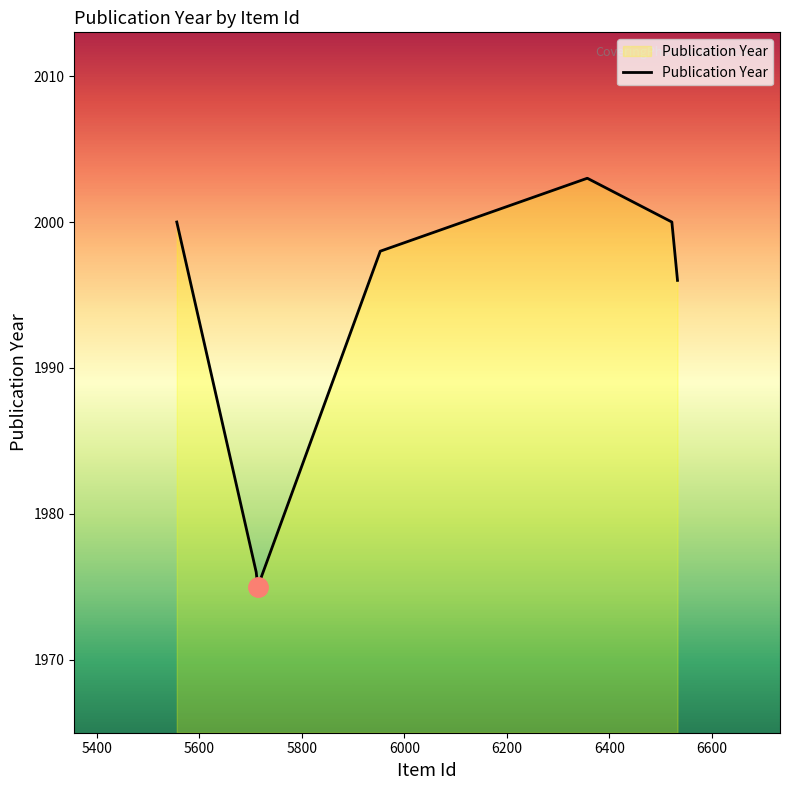

What is the maximum value shown in the chart?

2003